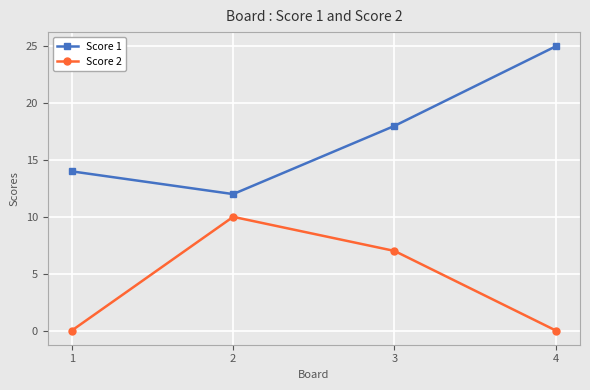

What are all the series names shown in the legend?

Score 1, Score 2